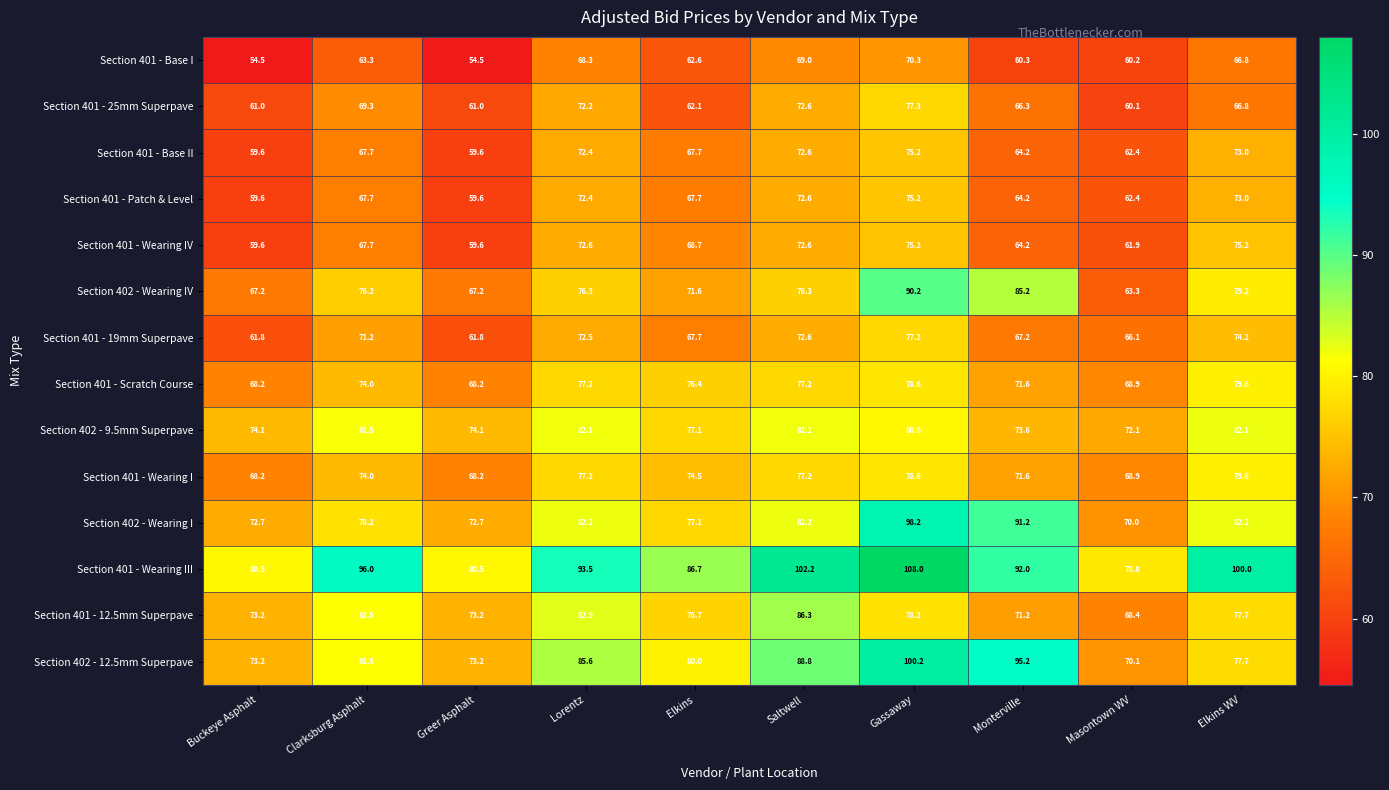

Where does the Section 402 - 9.5mm Superpave series first go above 80?

Clarksburg Asphalt